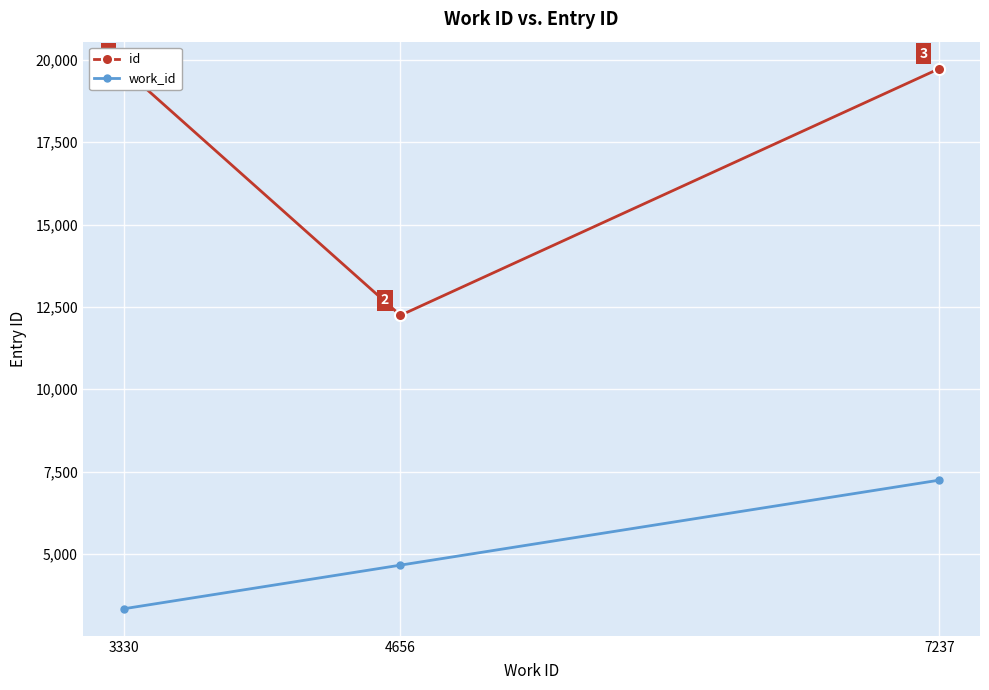

The value of work_id at 4656 is 7584. True or false?

False